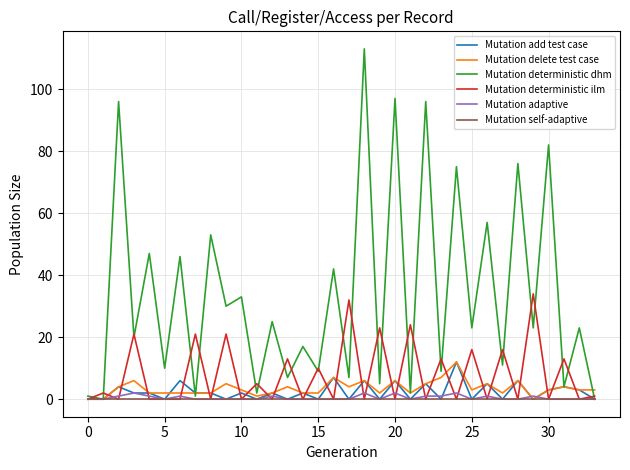

Which series has the largest total across all categories?

Mutation deterministic dhm